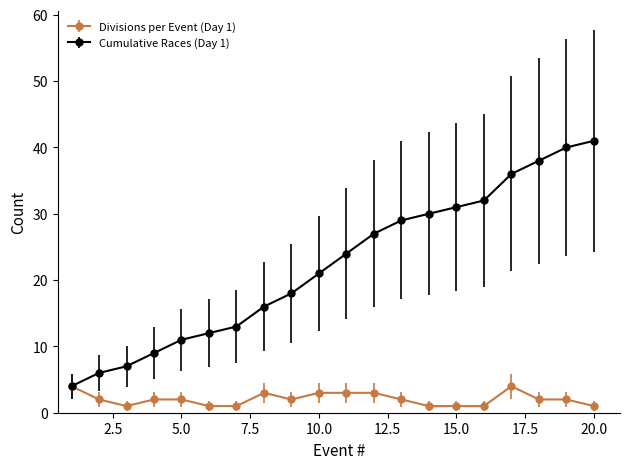

Which series has the largest total across all categories?

Cumulative Races (Day 1)